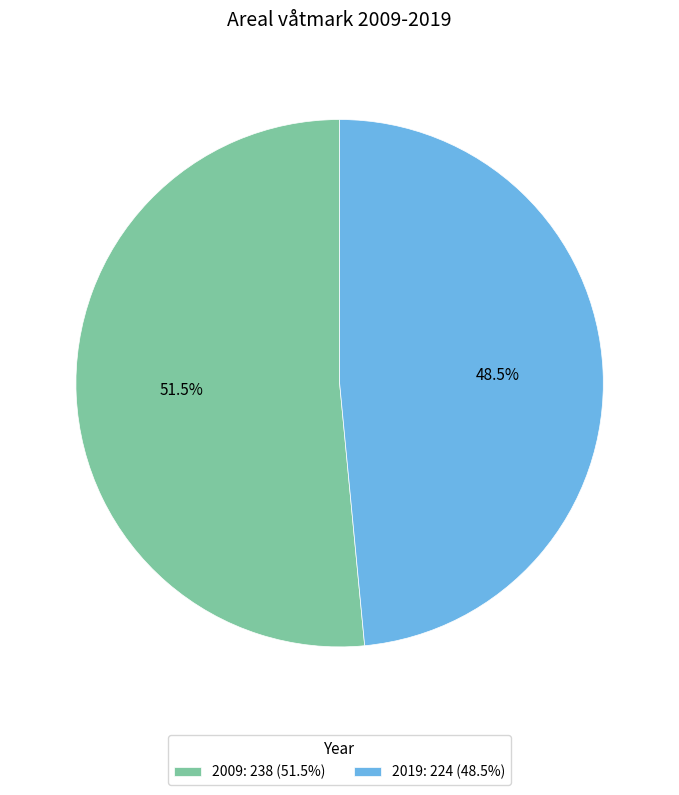

Does any single category account for the majority?

Yes